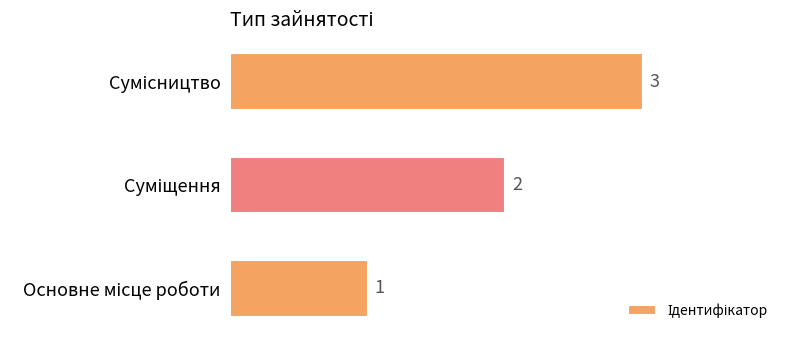

Are the bars horizontal?

Yes